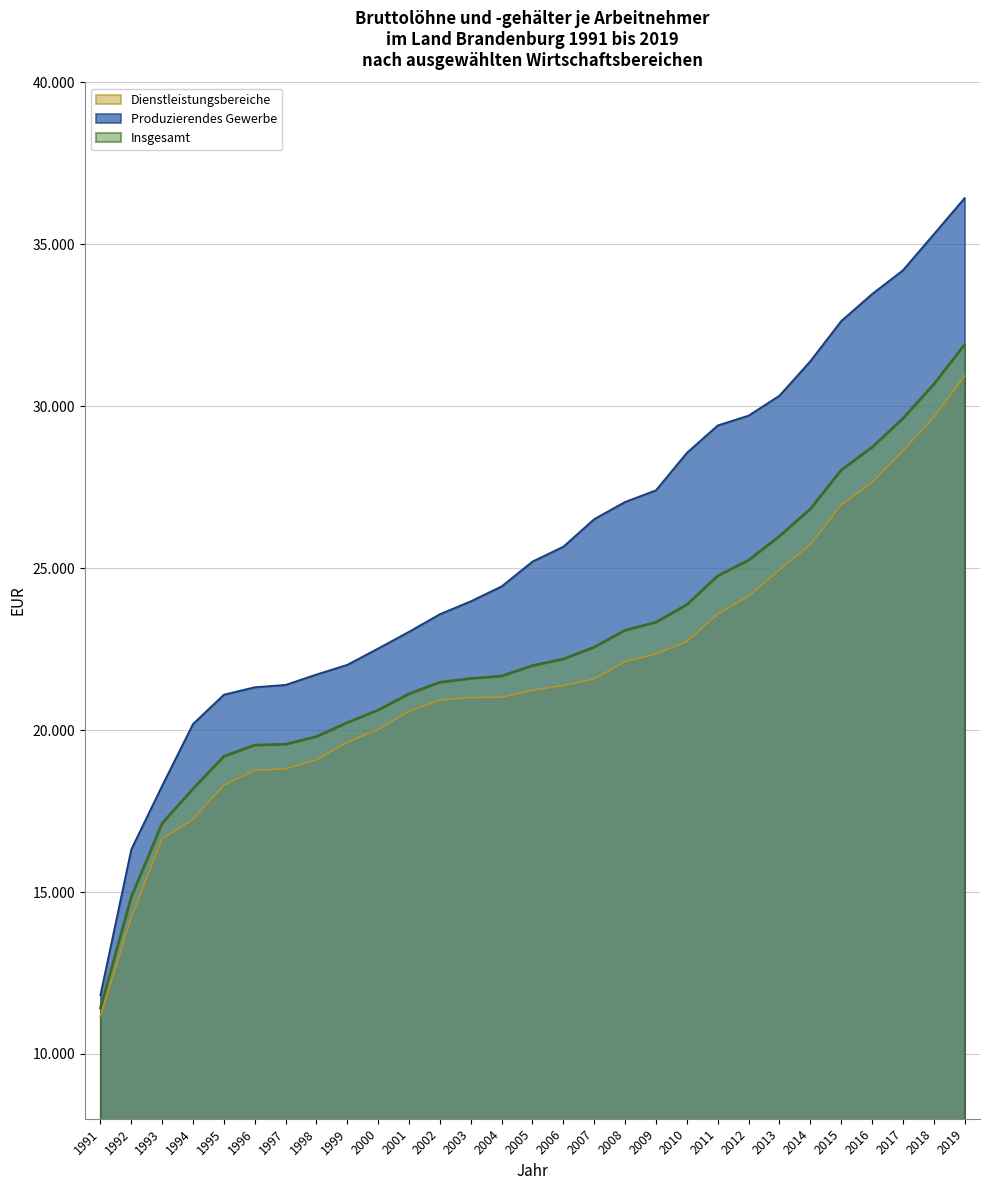

How many data points in Produzierendes Gewerbe are less than 25205?

14